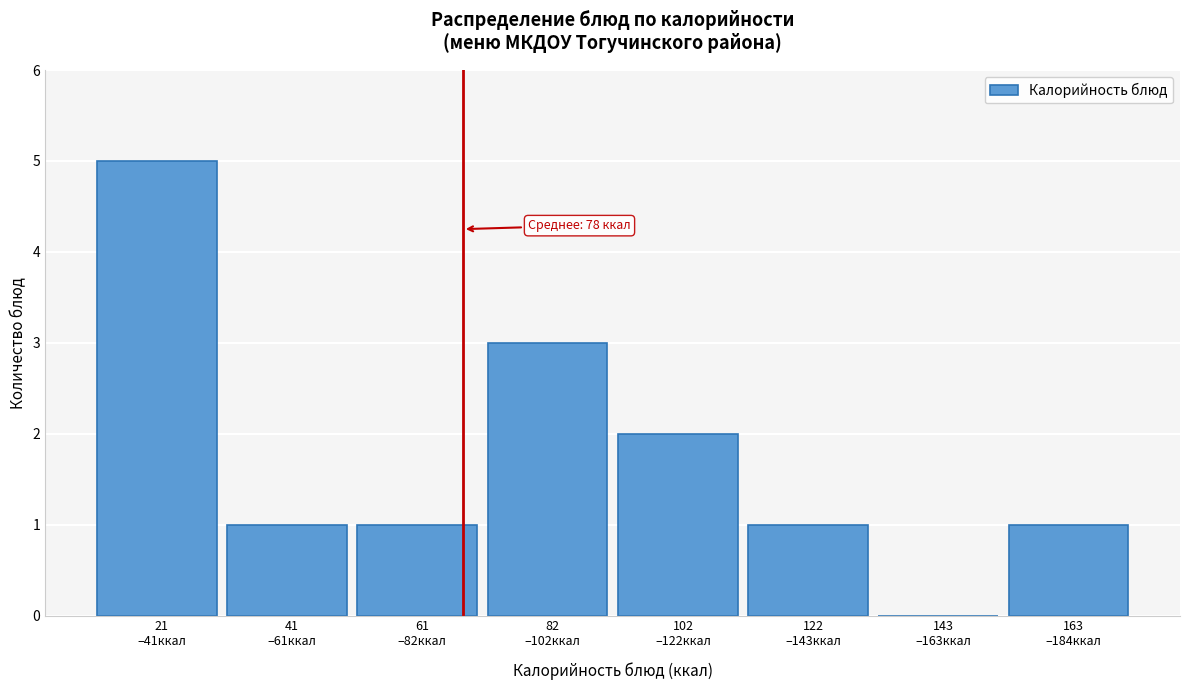

What is the greatest value displayed?

5